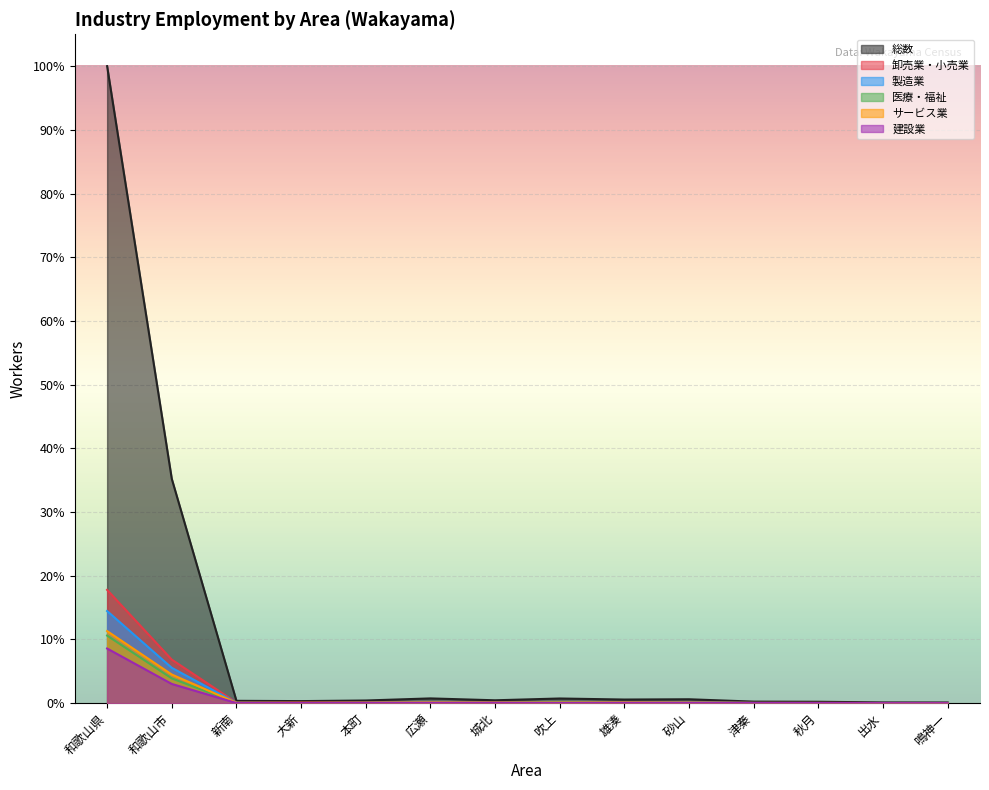

What is the label of the 8th point from the left?

吹上